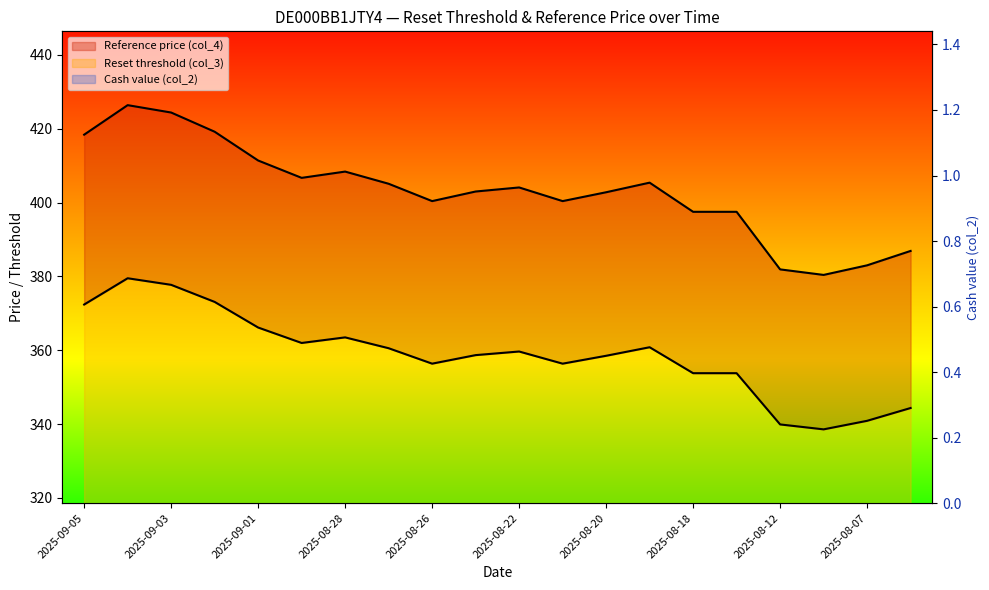

The Reset threshold (col_3) series shows 257.6 at 2025-08-07. True or false?

False